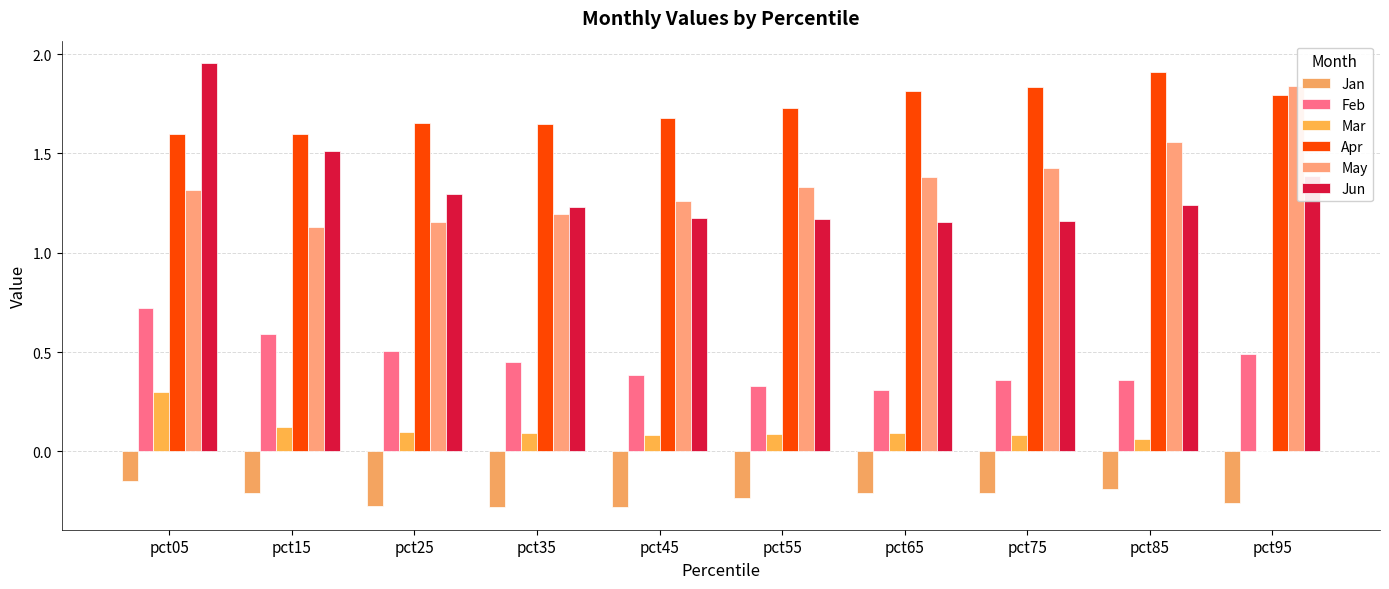

The May series shows 0.4 at pct45. True or false?

False